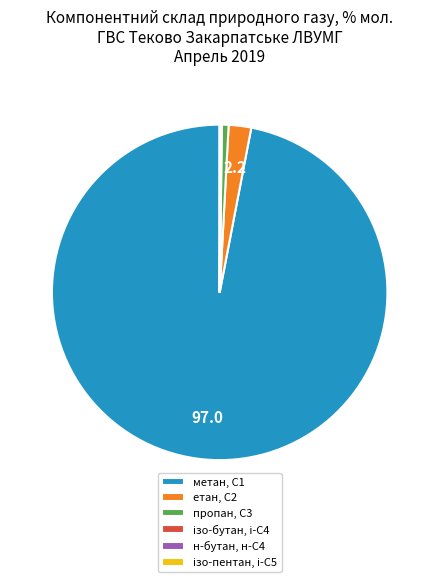

What is the majority slice?

метан, С1